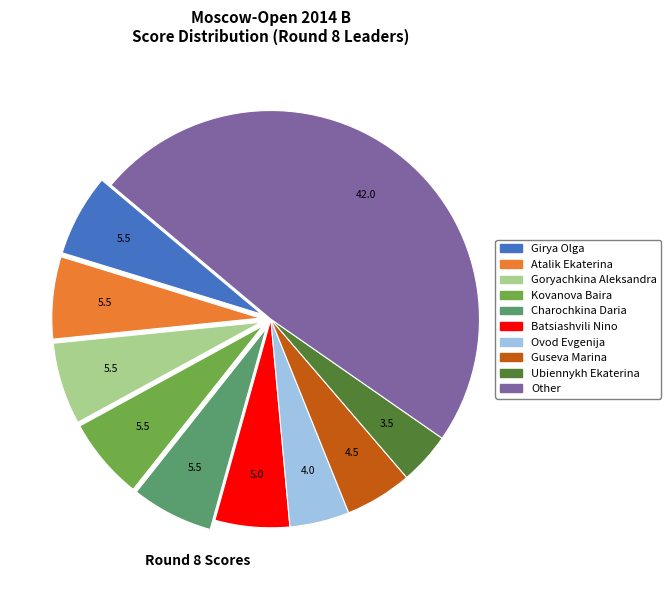

Which category has the smallest portion of the pie?

Ubiennykh Ekaterina